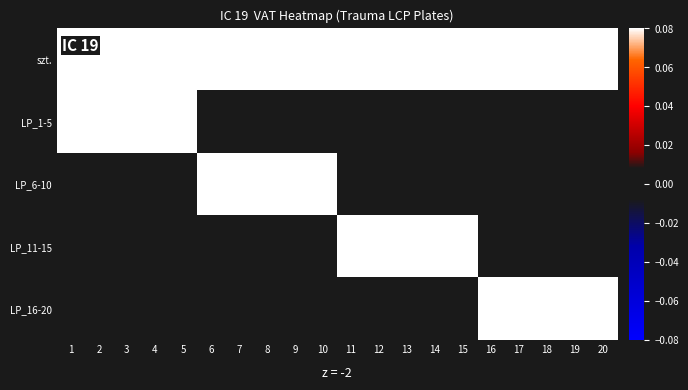

What is the total value across all series at 10?

0.2